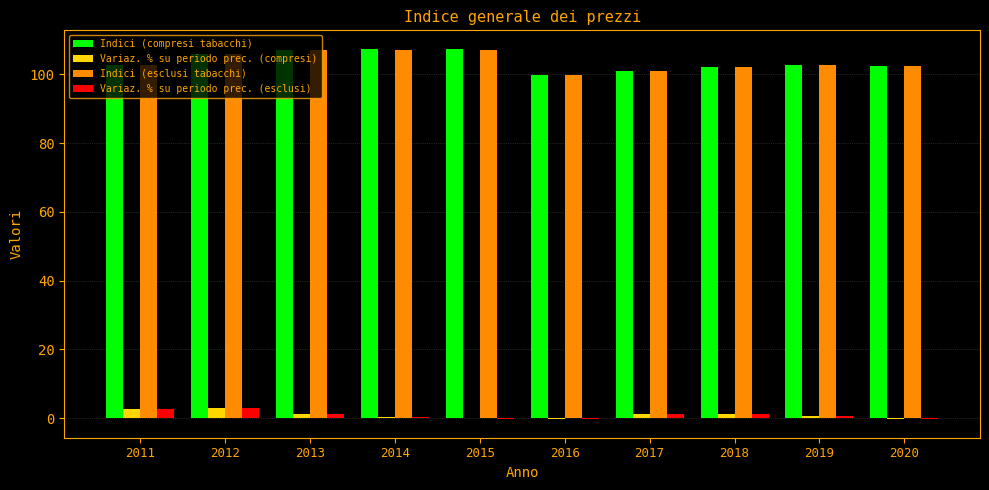

What is the spread (max minus min) of values at 2014?

107.2